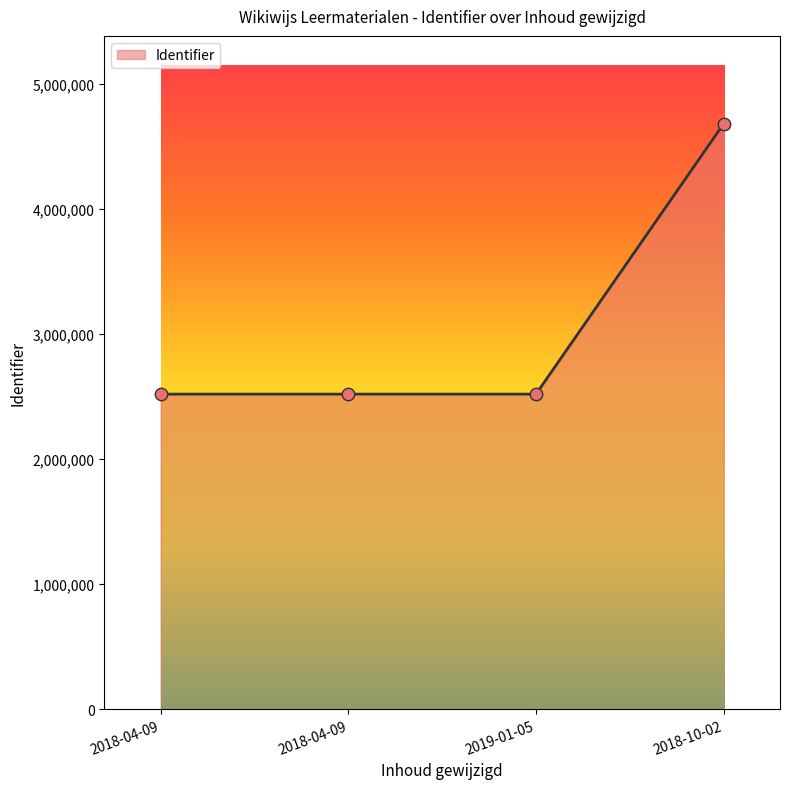

What is the change in value from 2018-04-09 to 2019-01-05?

+2